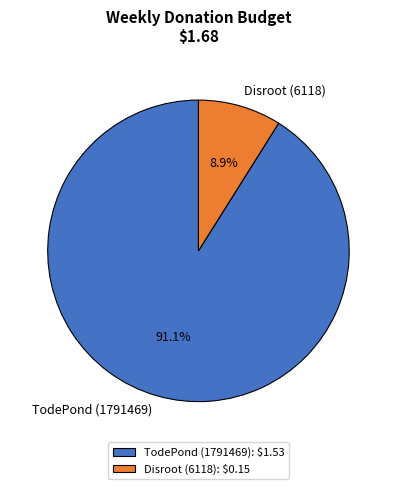

To the nearest percent, what percentage of the pie is Disroot (6118)?

9%